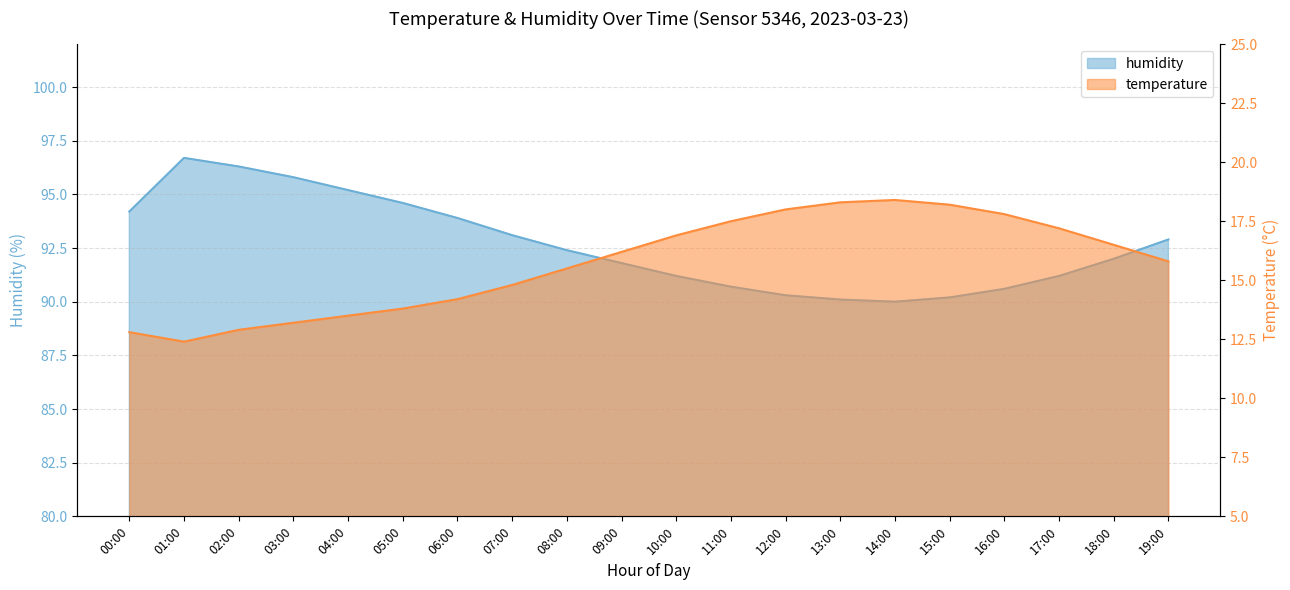

What is the label of the 6th point from the left?

05:00